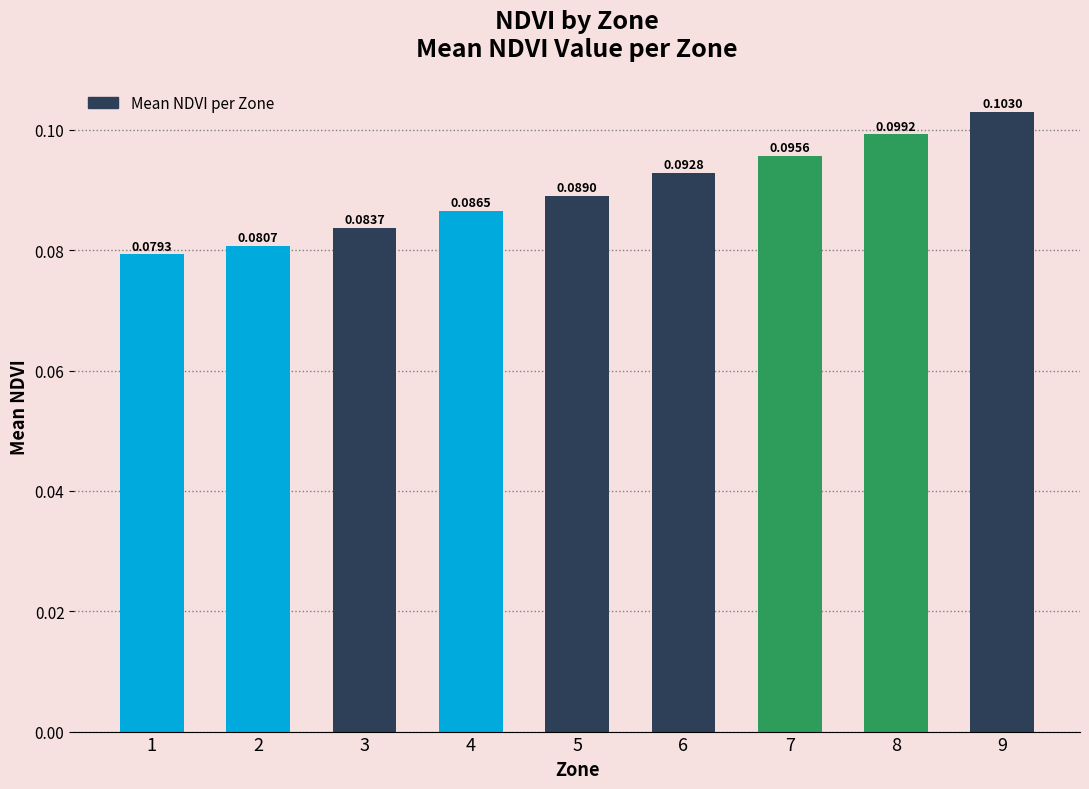

How many bars are there in total?

9